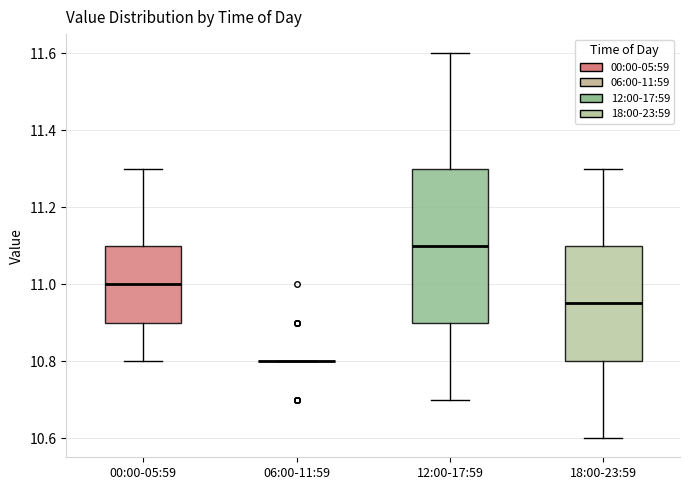

Comparing the boxes themselves (not the whiskers), which one is the tallest?

12:00-17:59